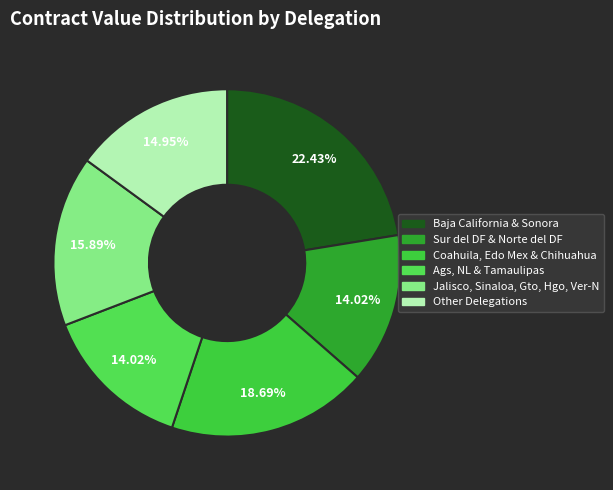

To the nearest percent, what is the difference between the largest and smallest slice percentages?

8%